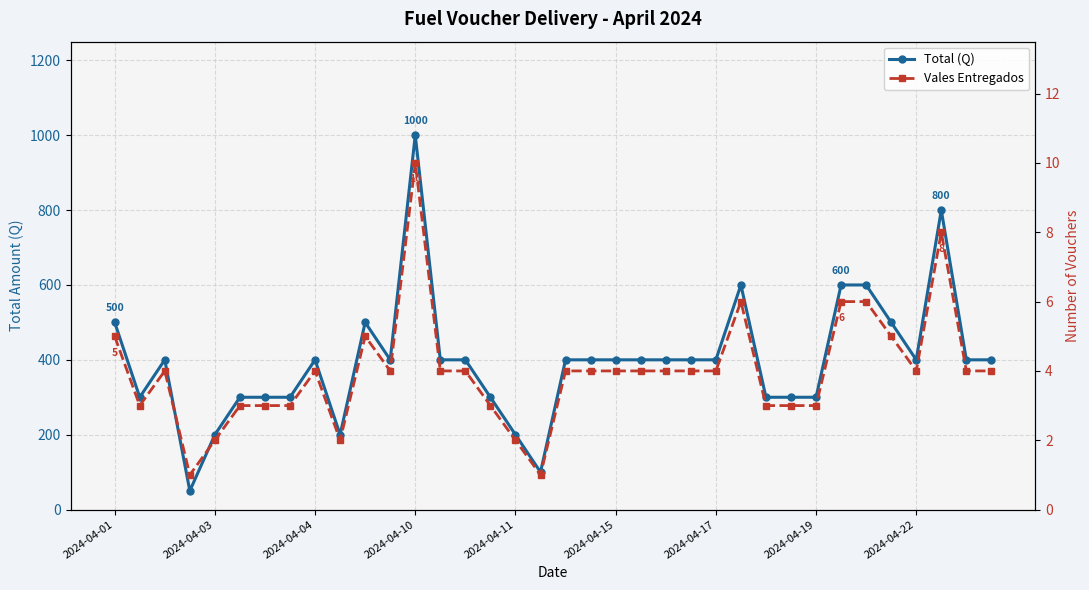

At which label does Vales Entregados first exceed 4?

2024-04-01